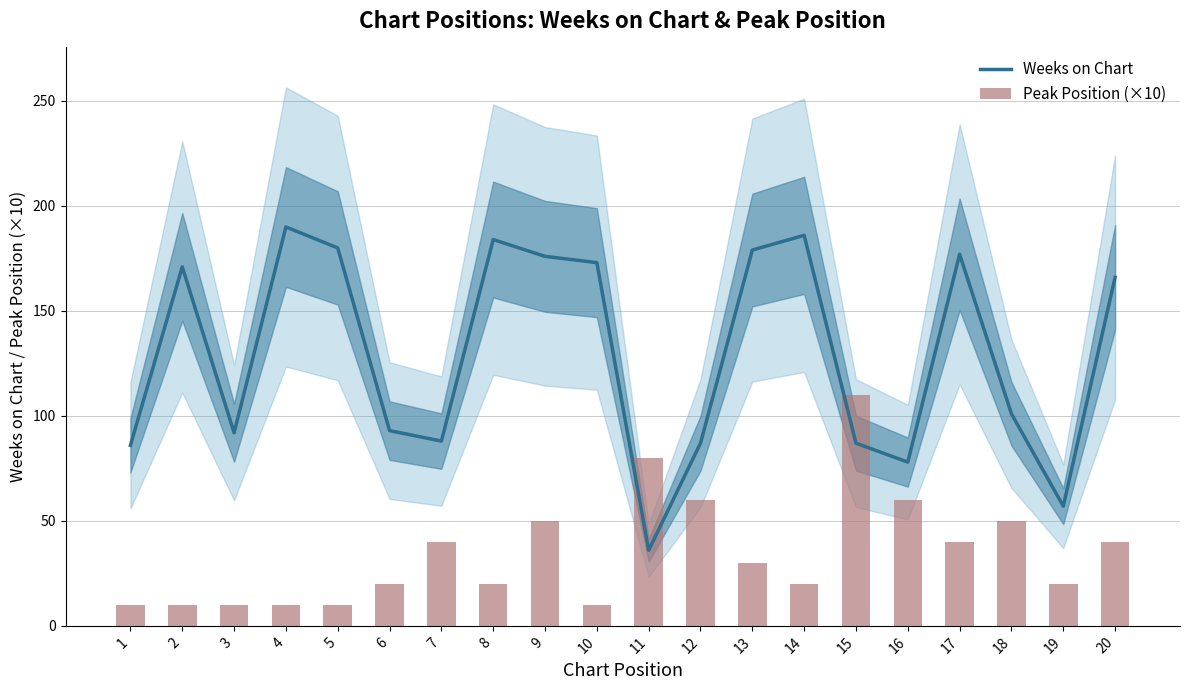

Which category has the lowest value in the Peak Position (×10) series?

1